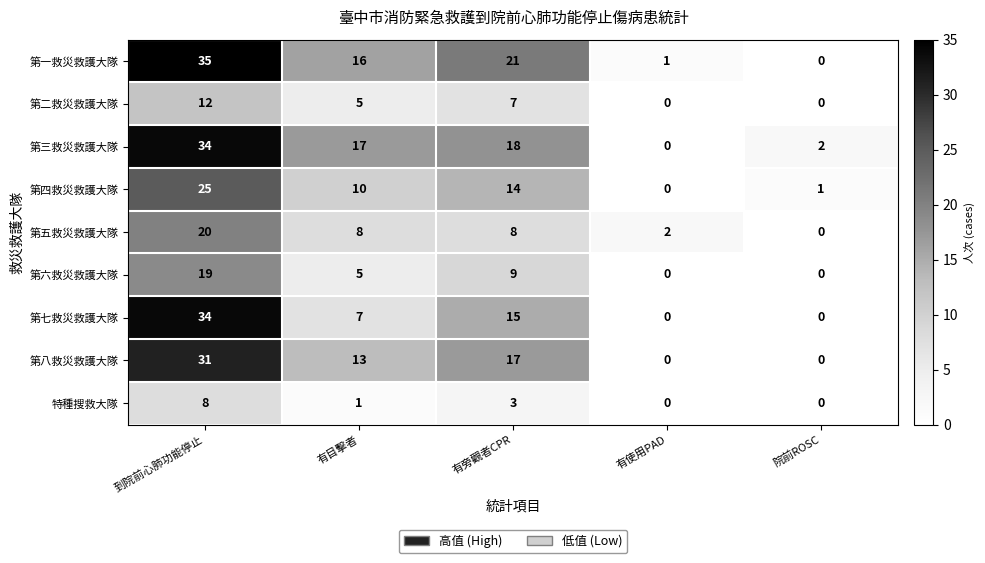

What is the highest value of the 第五救災救護大隊 series?

20